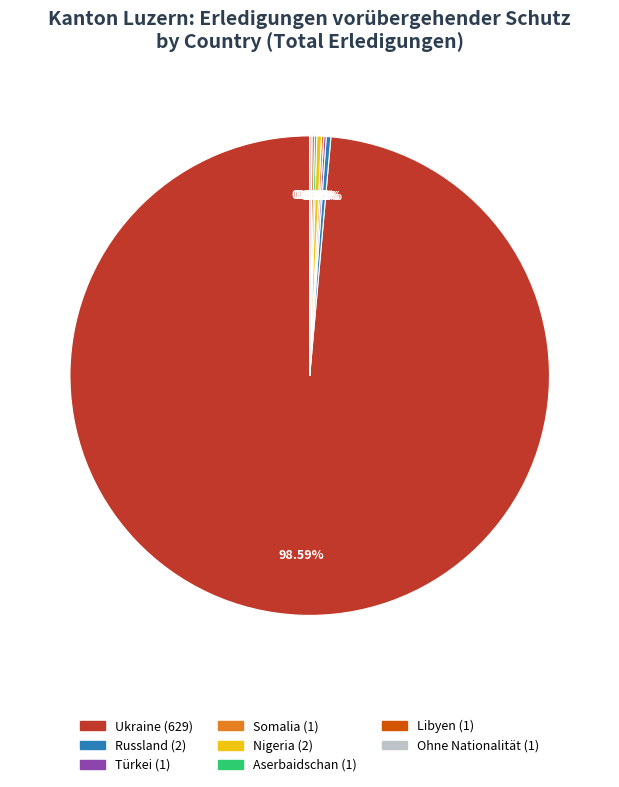

Does any single category account for the majority?

Yes